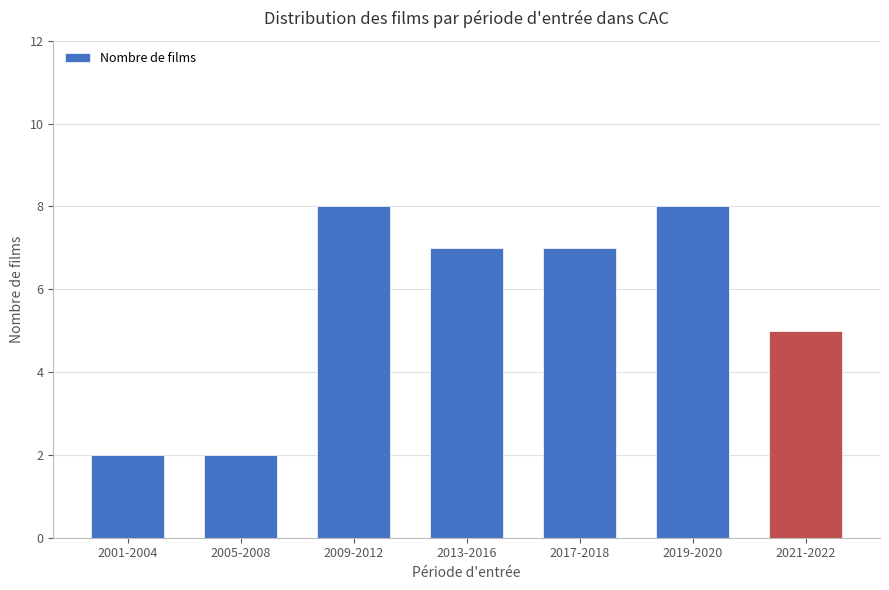

What is the average value?

6